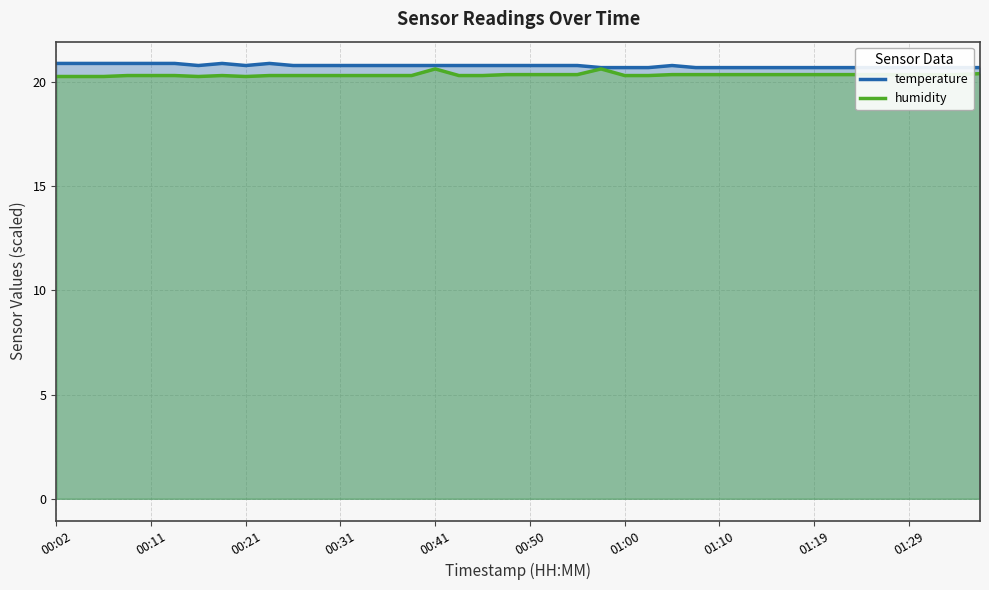

Reading right to left, list all the values displayed in this chart.

temperature: 20.7	20.7	20.7	20.7	20.7	20.7	20.7	20.7	20.7	20.7	20.7	20.7	20.7	20.8	20.7	20.7	20.7	20.8	20.8	20.8	20.8	20.8	20.8	20.8	20.8	20.8	20.8	20.8	20.8	20.8	20.9	20.8	20.9	20.8	20.9	20.9	20.9	20.9	20.9	20.9
humidity: 20.4	20.4	20.4	20.4	20.4	20.4	20.4	20.4	20.4	20.4	20.4	20.4	20.4	20.4	20.3	20.3	20.6	20.4	20.4	20.4	20.4	20.3	20.3	20.6	20.3	20.3	20.3	20.3	20.3	20.3	20.3	20.3	20.3	20.3	20.3	20.3	20.3	20.3	20.3	20.3